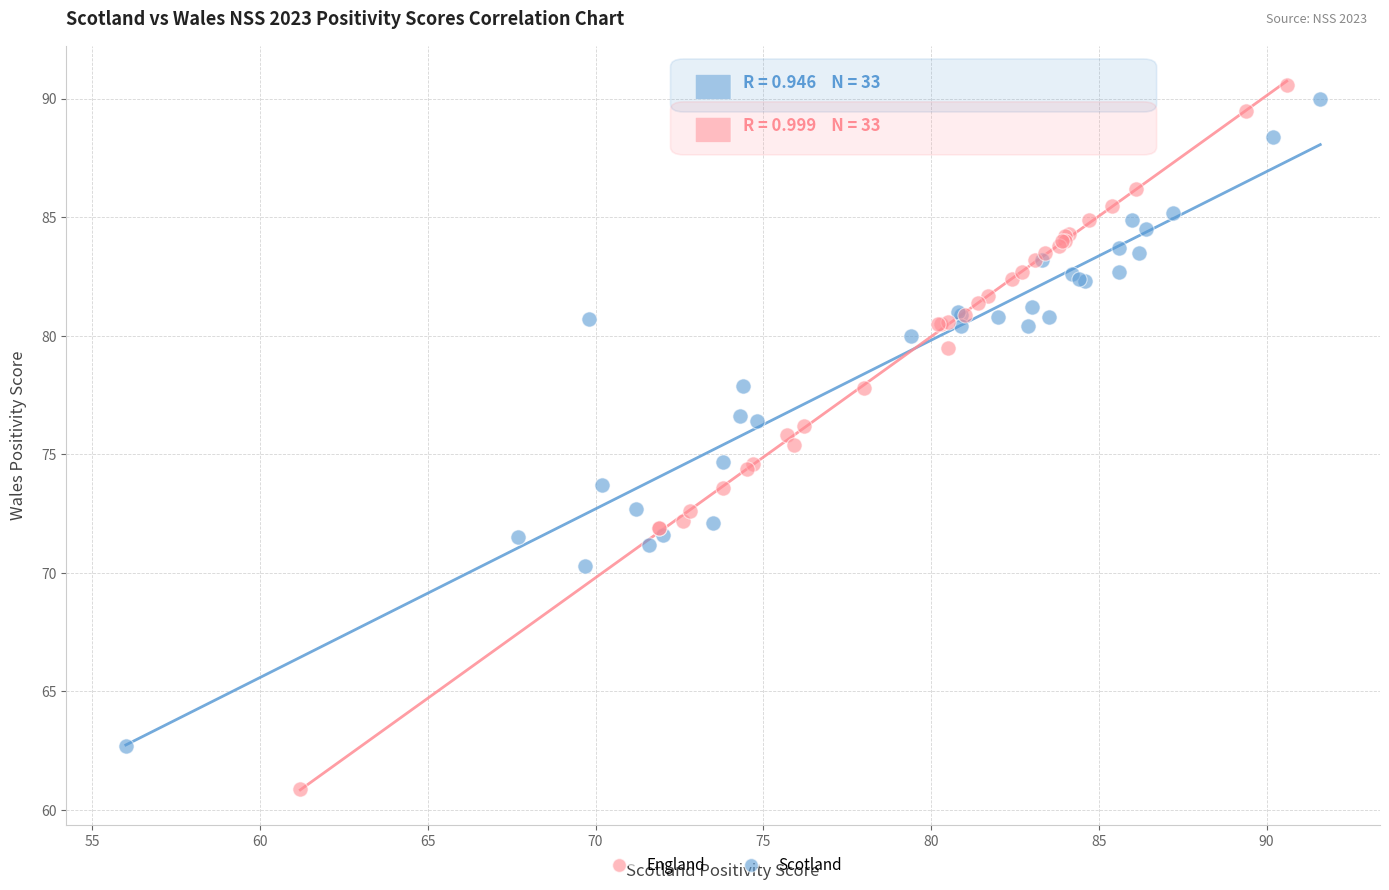

What are all the series names shown in the legend?

England, Scotland